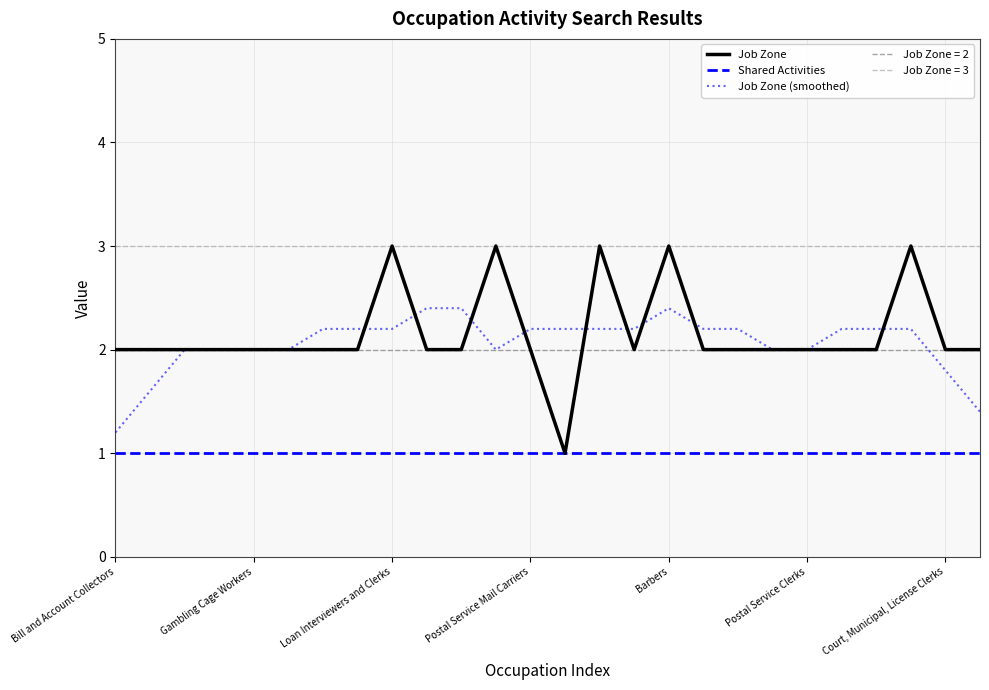

What is the sum of all Shared Activities values?

26.0